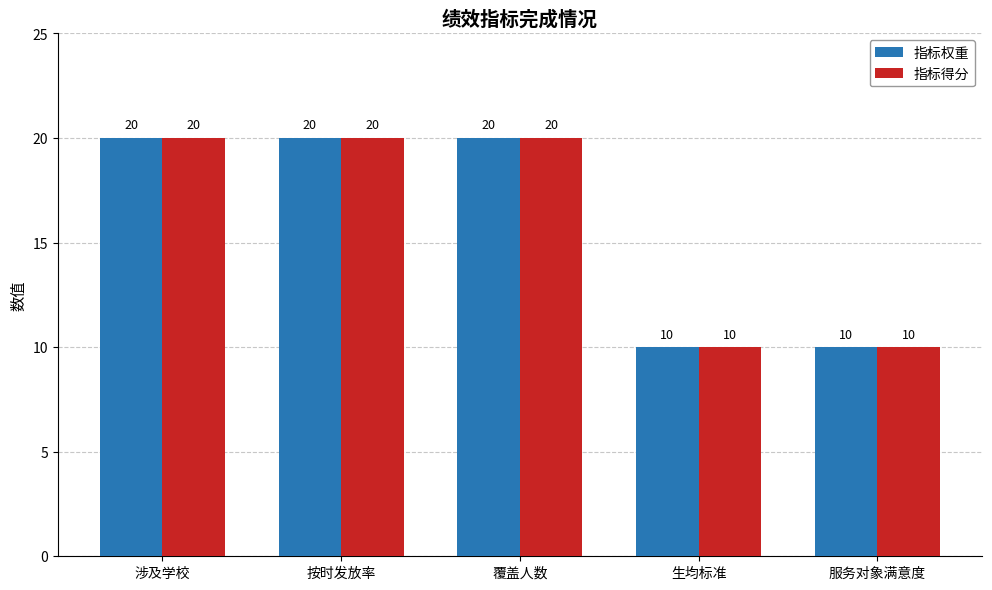

What is the label of the 4th bar from the left?

生均标准